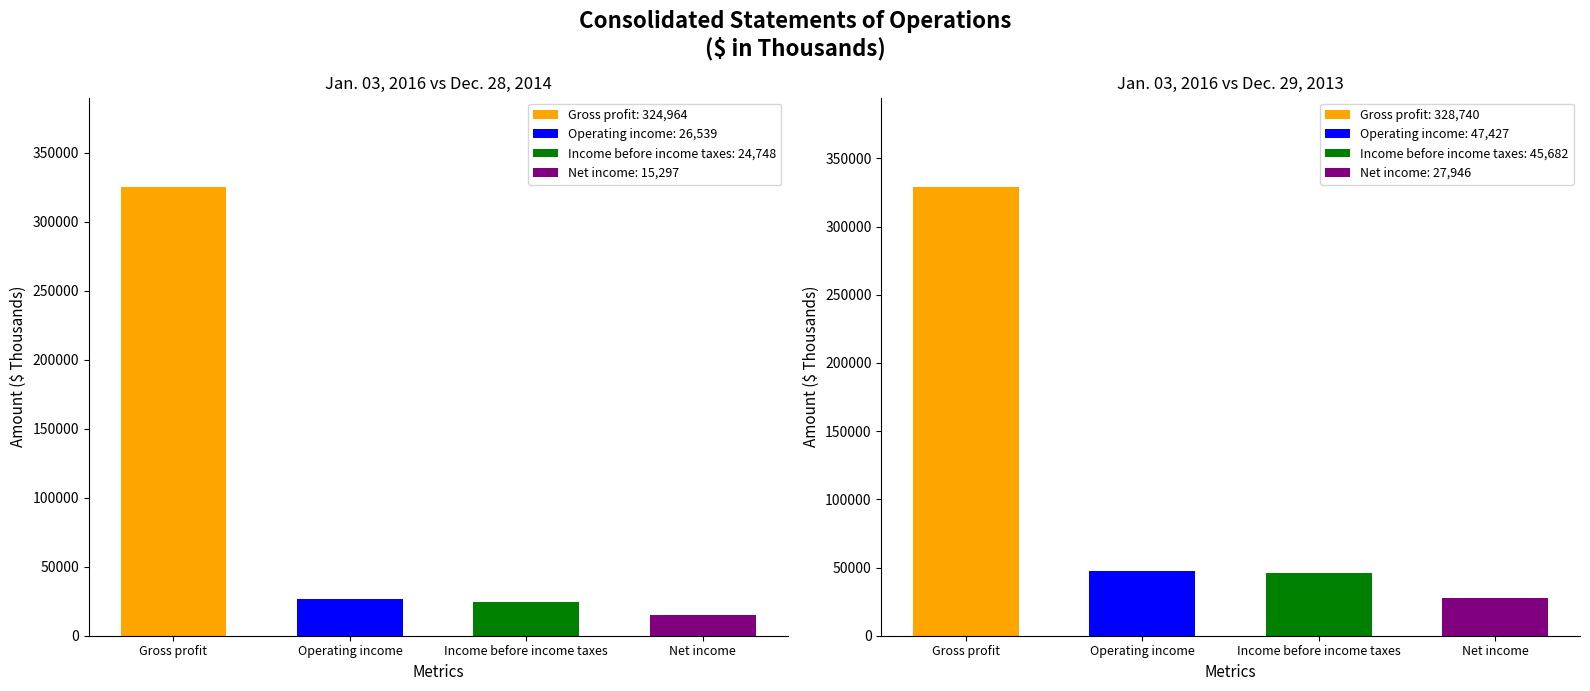

At Operating income, list the series in order from largest to smallest.

Dec. 29, 2013, Jan. 03, 2016, Dec. 28, 2014